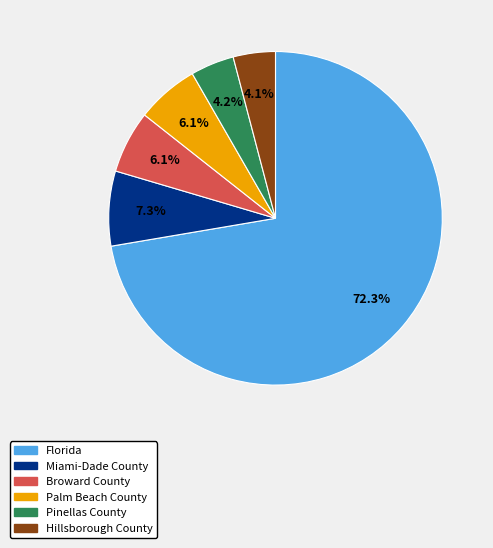

Between Miami-Dade County and Pinellas County, which is larger?

Miami-Dade County